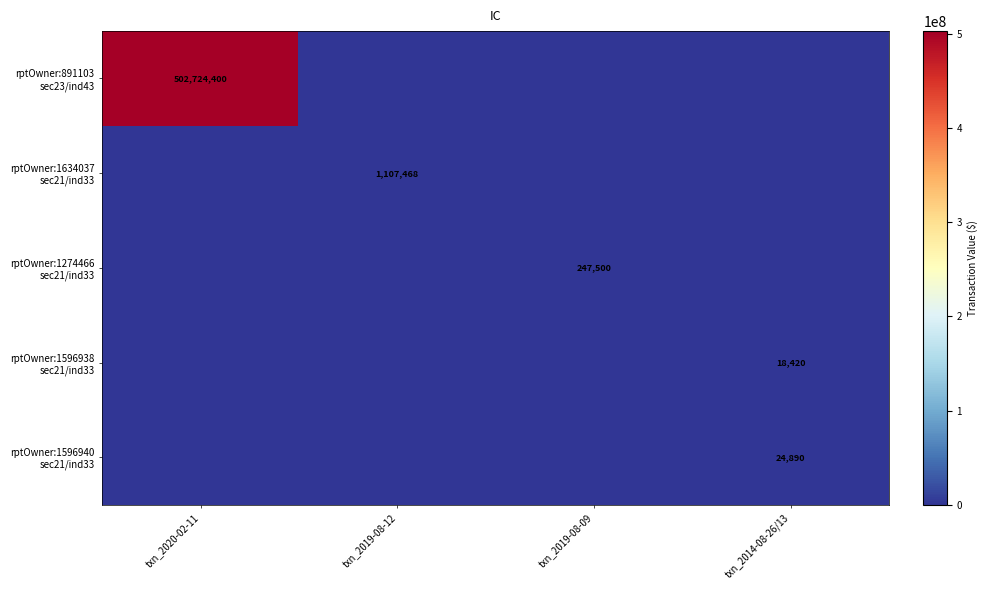

How many rptOwner:1596940 sec21/ind33 values are between 0 and 24890?

4